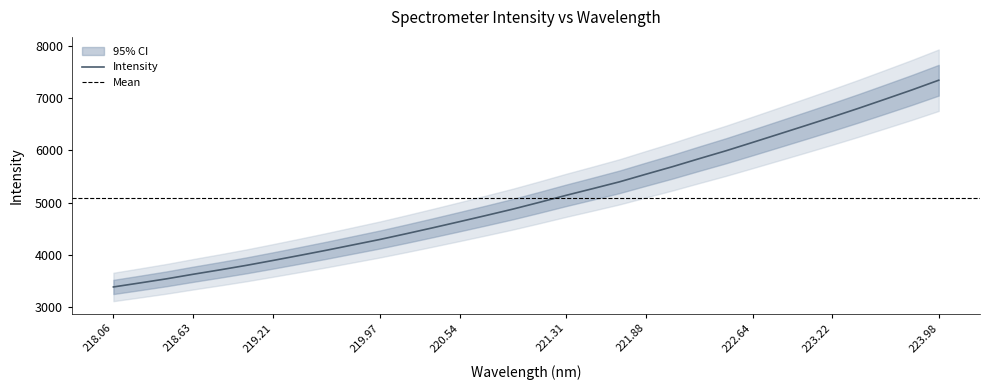

What is the label of the 16th point from the left?

220.9264